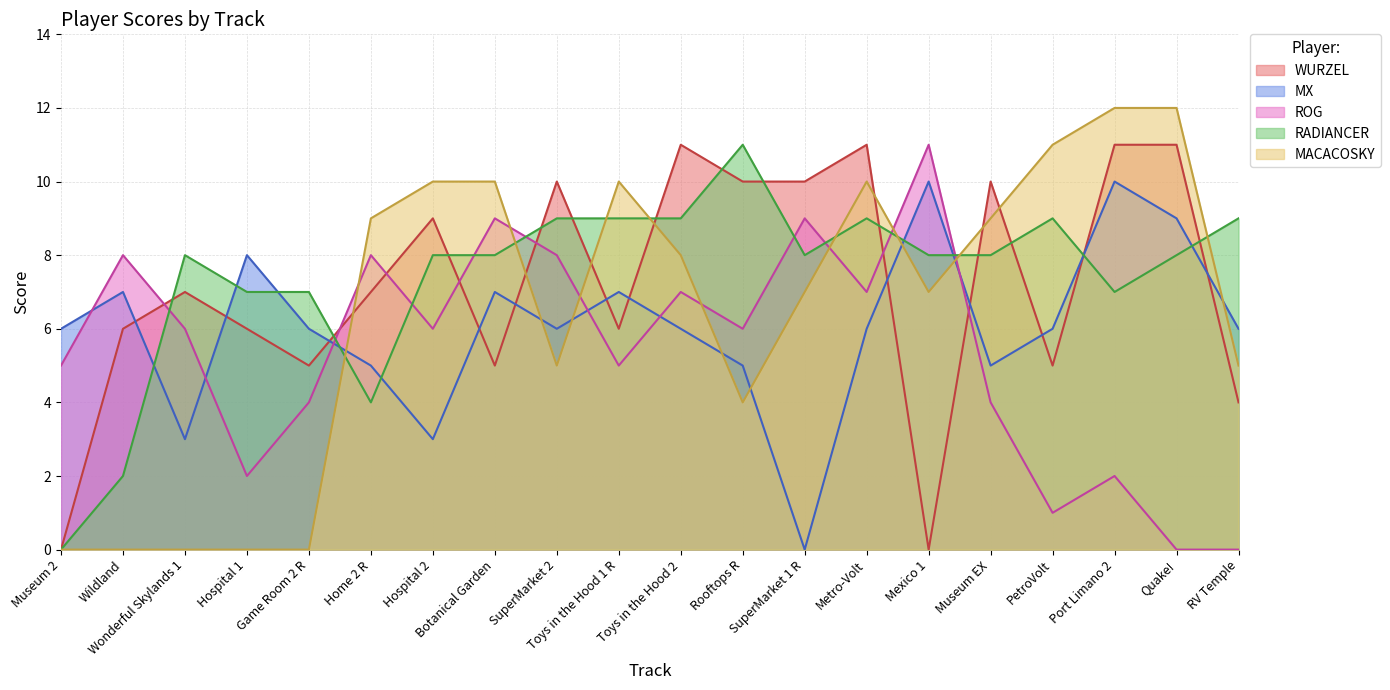

What is the approximate value of RADIANCER at Hospital 1, to the nearest 5?

5